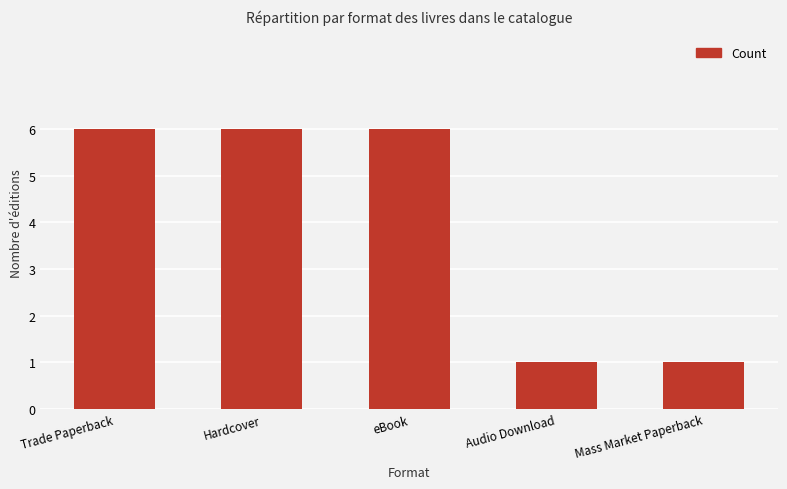

What is the maximum value shown in the chart?

6